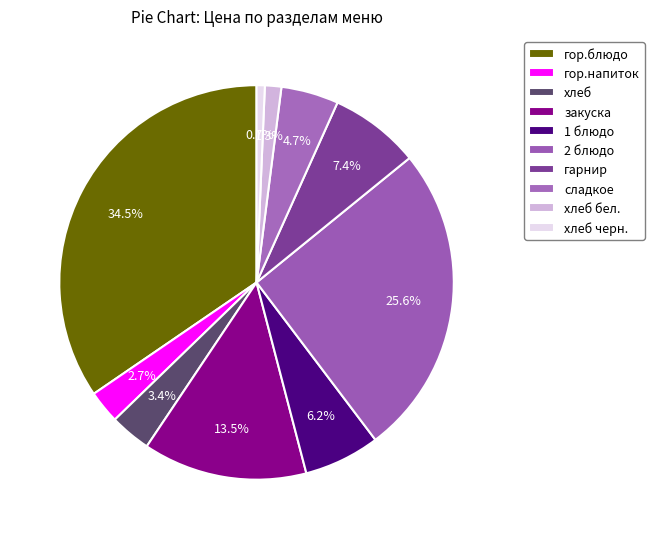

Which slice is the largest?

гор.блюдо